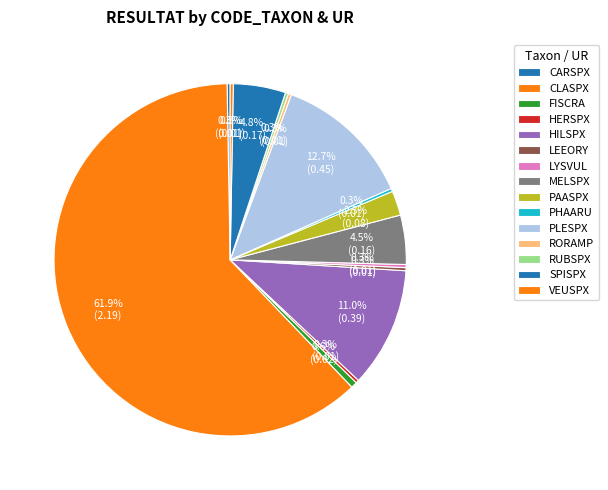

Count the number of slices in the pie.

15